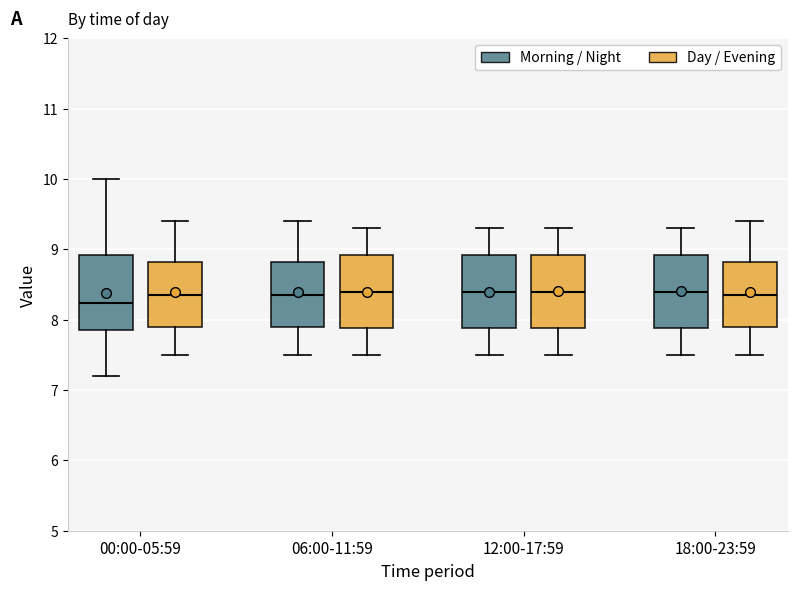

Reading left to right, transcribe this box plot: for each box, give where its median line is, the range the box spans, and where its two whiskers end, as read against the y-axis. The values are not printed on the chart, so give them approximately, as read against the axis.

00:00-05:59 (Morning / Night): median 8.2, box 7.9 to 8.9, whiskers 7.2 to 10.0
00:00-05:59 (Day / Evening): median 8.4, box 7.9 to 8.8, whiskers 7.5 to 9.4
06:00-11:59 (Morning / Night): median 8.4, box 7.9 to 8.8, whiskers 7.5 to 9.4
06:00-11:59 (Day / Evening): median 8.4, box 7.9 to 8.9, whiskers 7.5 to 9.3
12:00-17:59 (Morning / Night): median 8.4, box 7.9 to 8.9, whiskers 7.5 to 9.3
12:00-17:59 (Day / Evening): median 8.4, box 7.9 to 8.9, whiskers 7.5 to 9.3
18:00-23:59 (Morning / Night): median 8.4, box 7.9 to 8.9, whiskers 7.5 to 9.3
18:00-23:59 (Day / Evening): median 8.4, box 7.9 to 8.8, whiskers 7.5 to 9.4